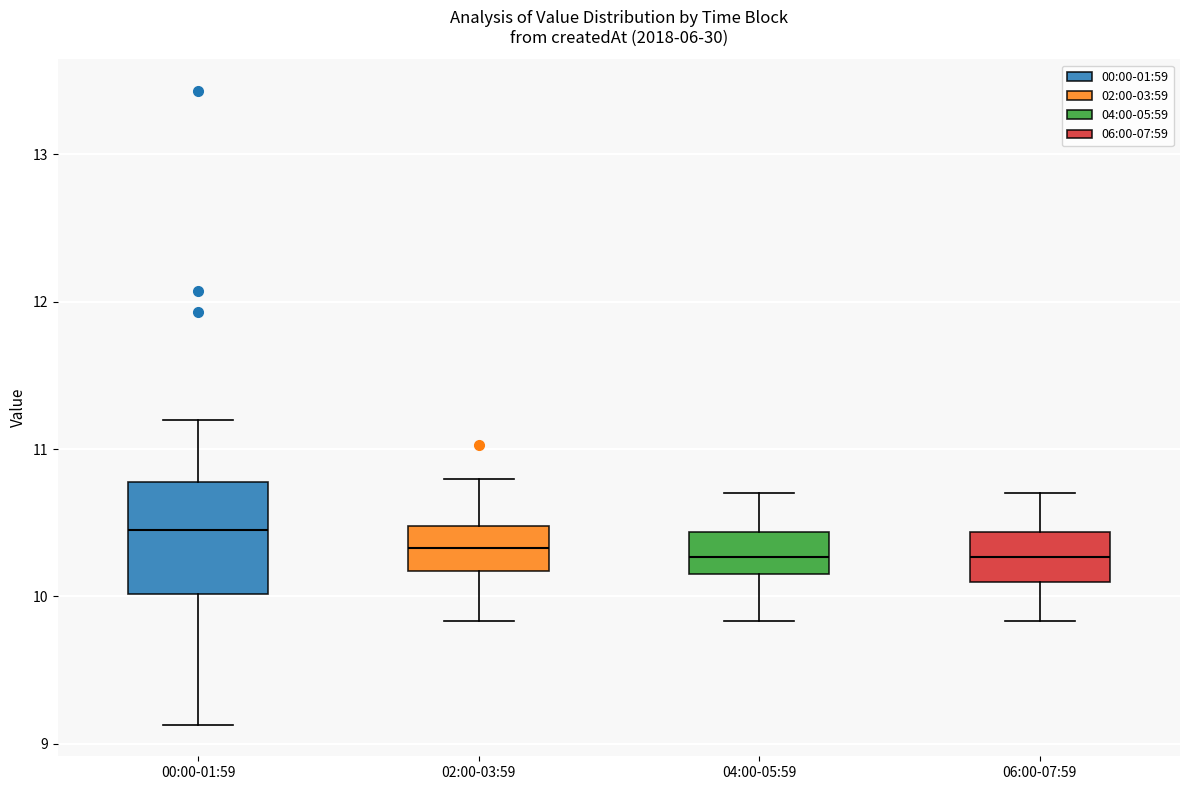

Comparing the boxes themselves (not the whiskers), which one is the tallest?

00:00-01:59